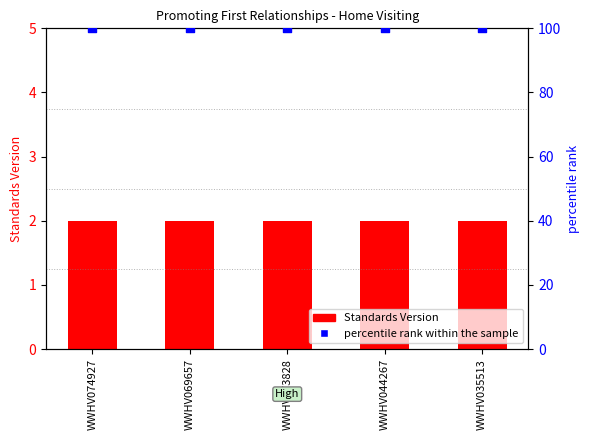

Which series reaches the maximum Y coordinate?

percentile rank within the sample